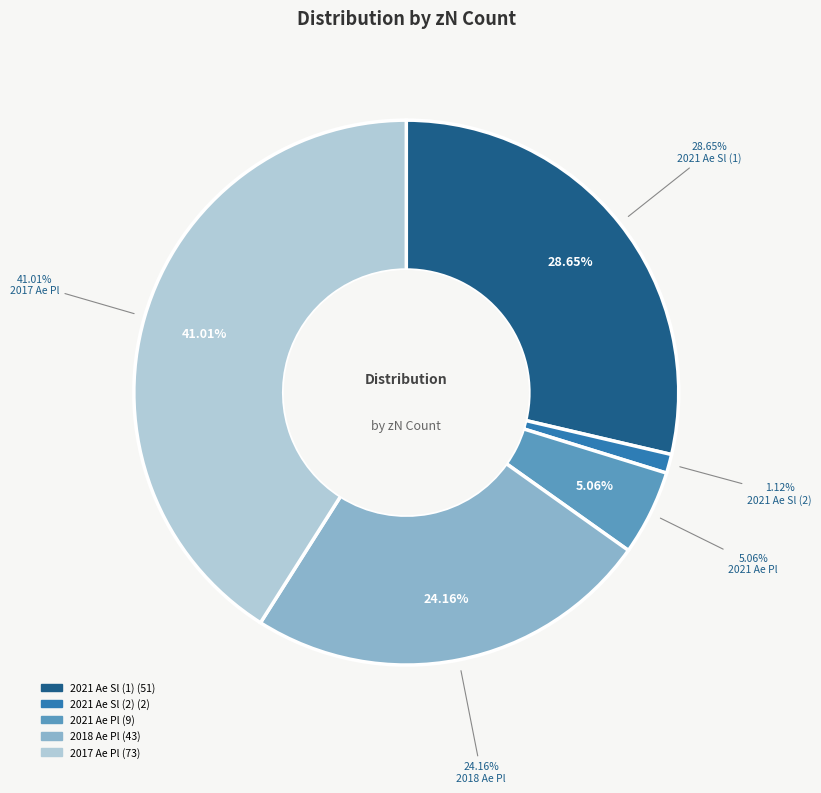

Is the sum of ¶ and ¶ greater than half?

Yes